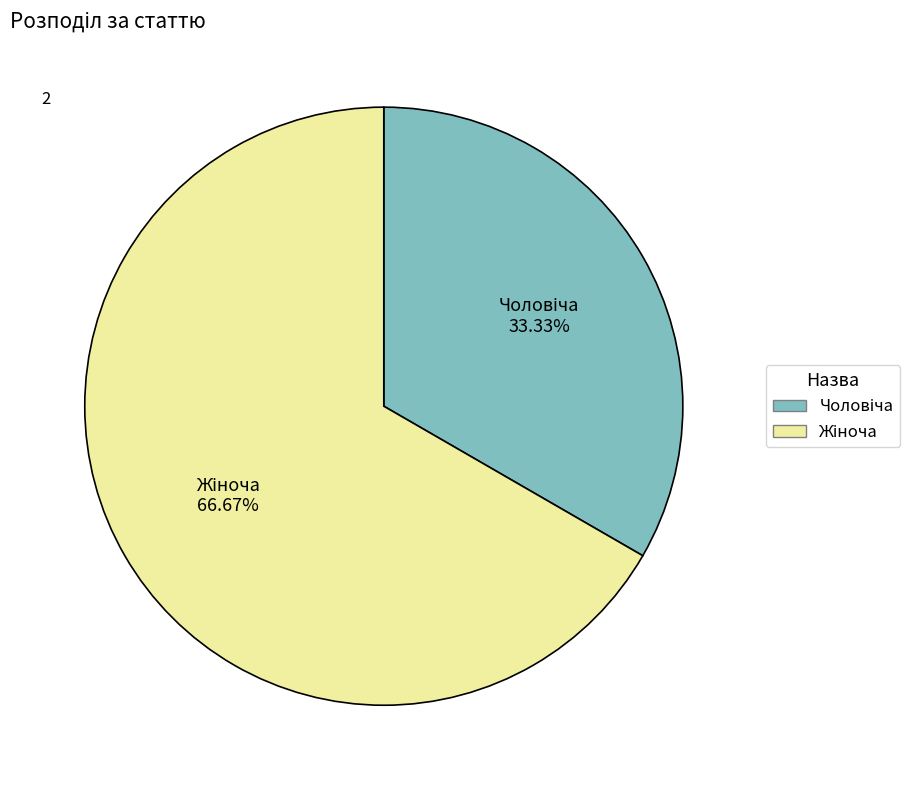

Is there a majority slice in this chart?

Yes